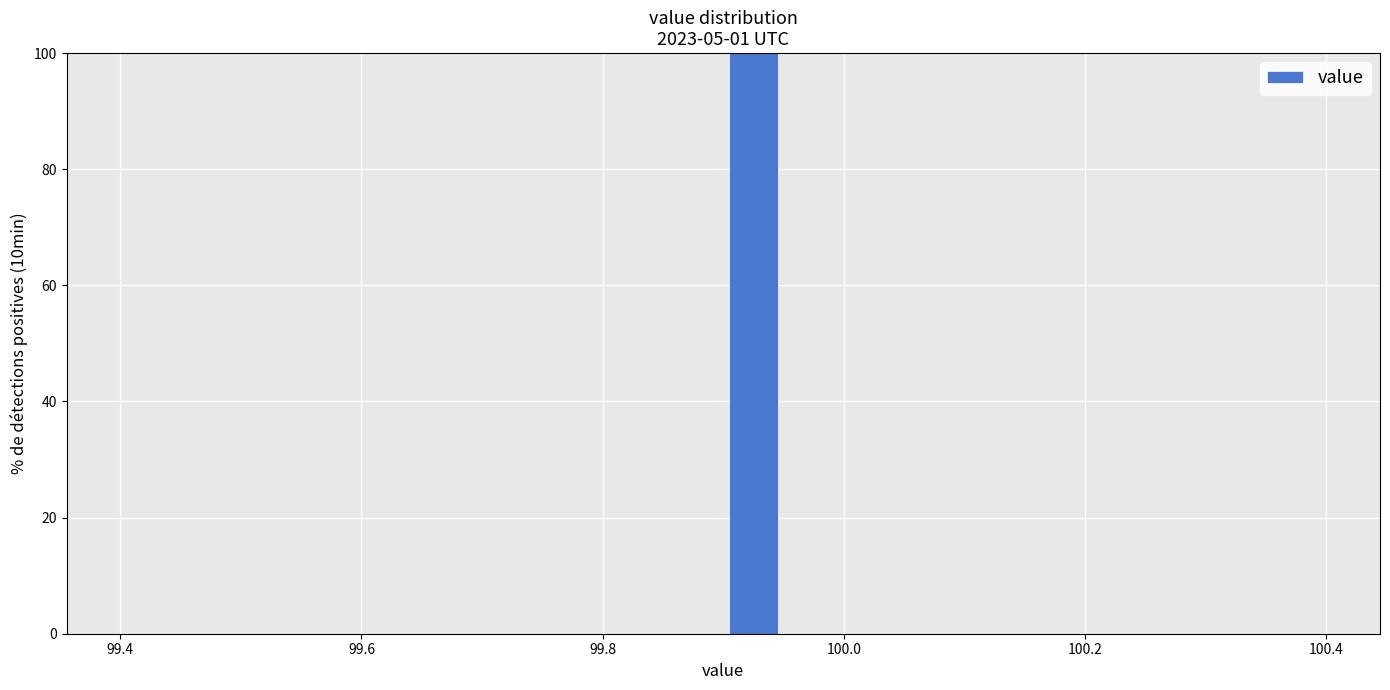

Read against the x-axis, roughly where is the centre of the tallest bar?

99.92